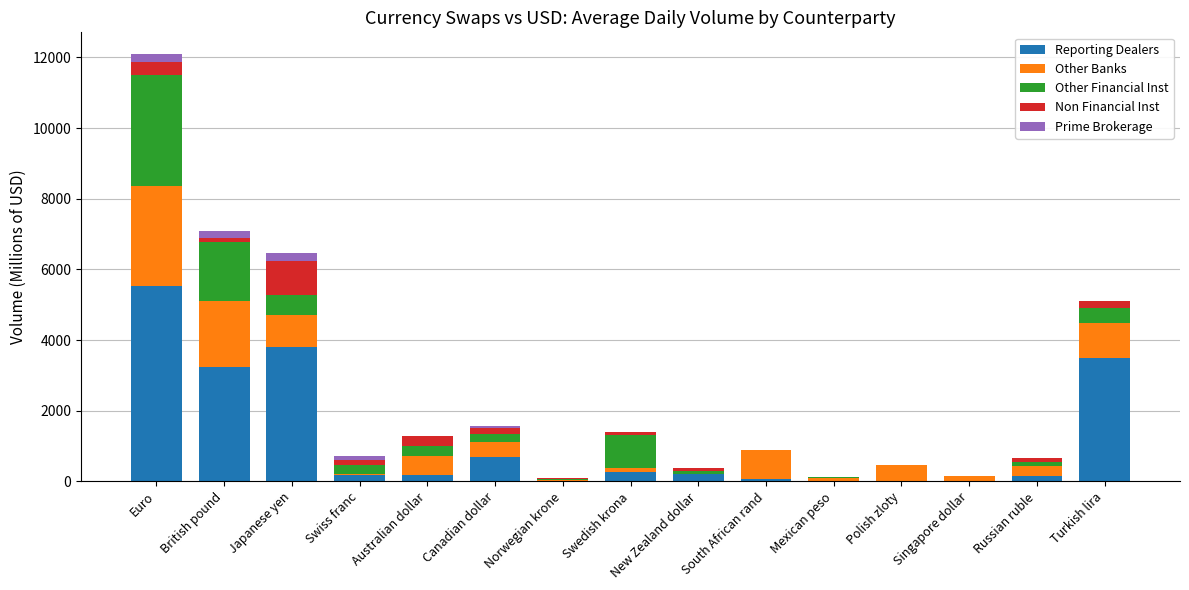

What is the approximate value of Reporting Dealers at Norwegian krone?

22.4